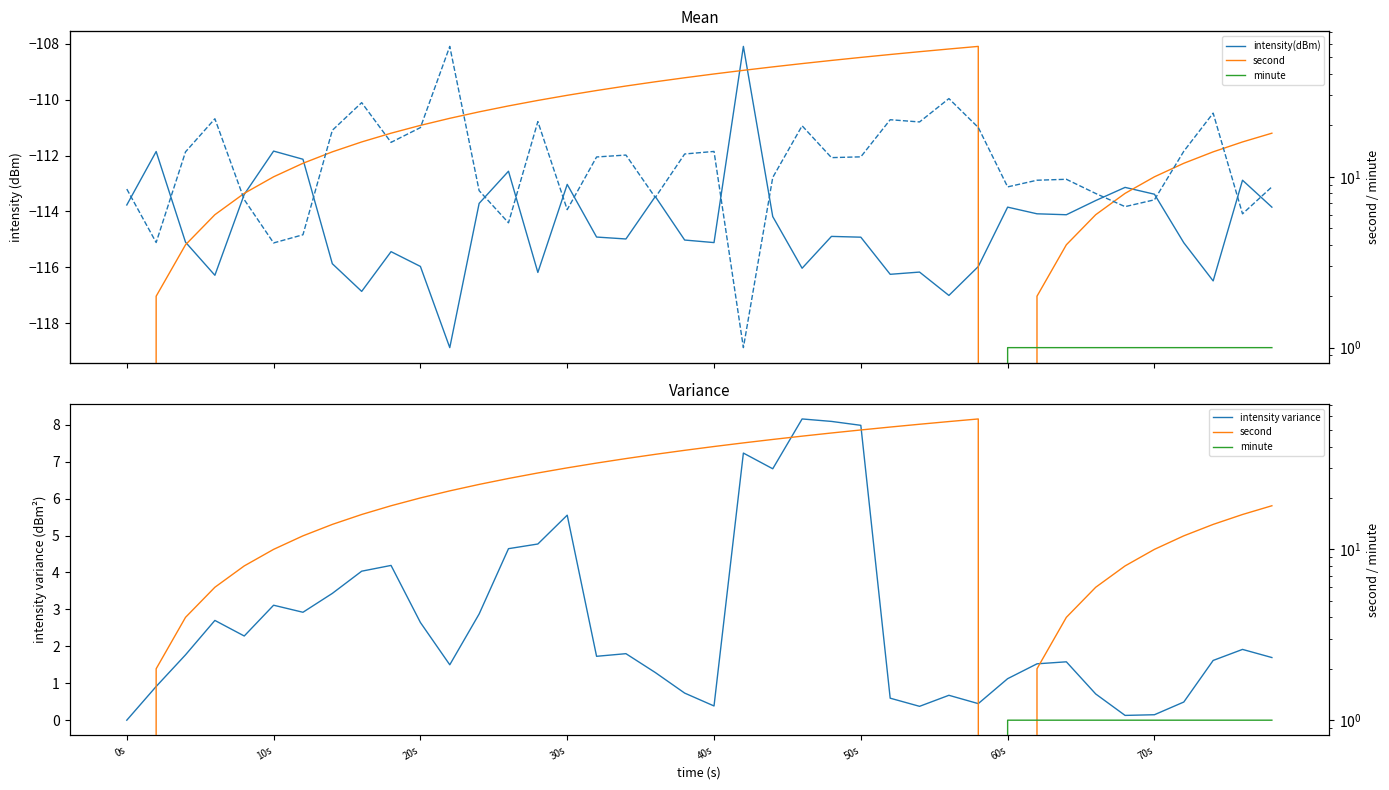

At which category does the chart reach its minimum across all series?

11